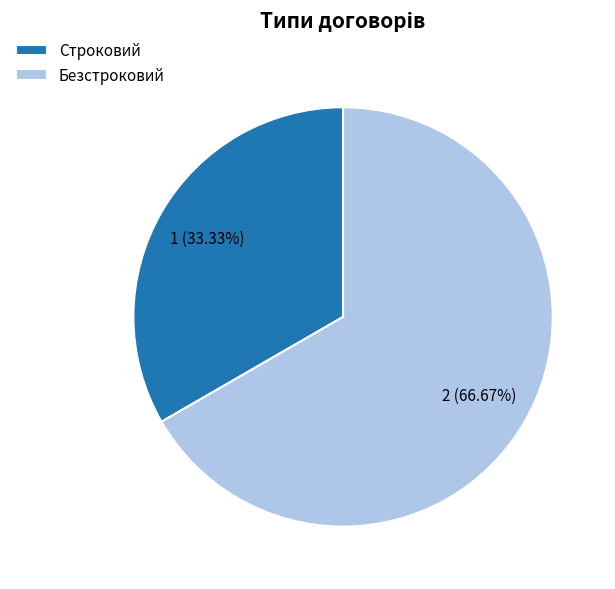

How many slices are in this pie chart?

2